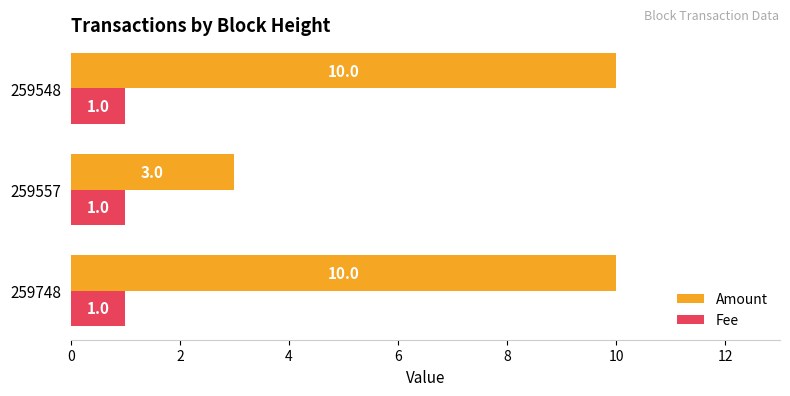

How many Amount values are between 3 and 10?

3